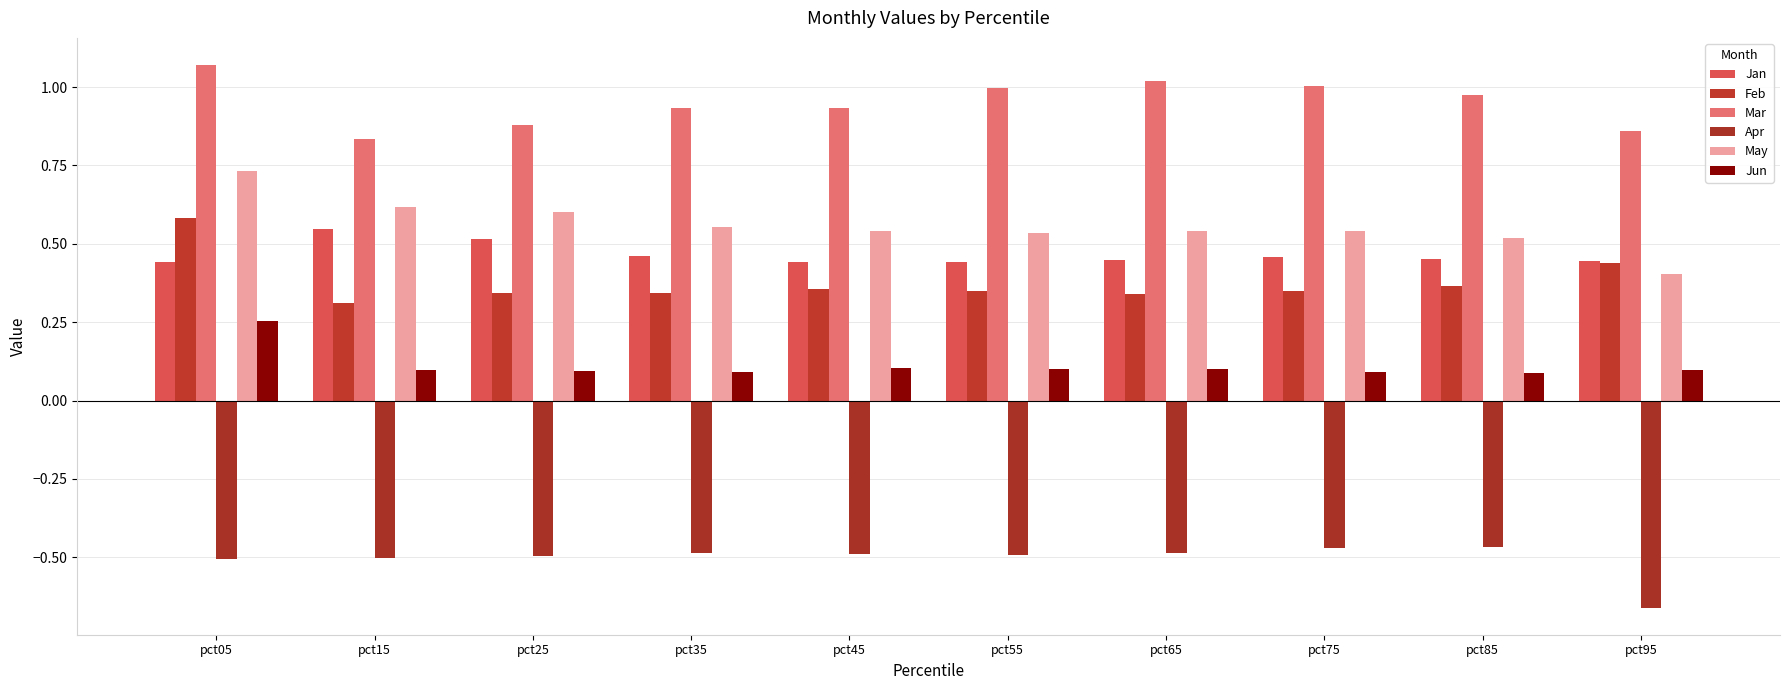

Count the number of data series in this chart.

6